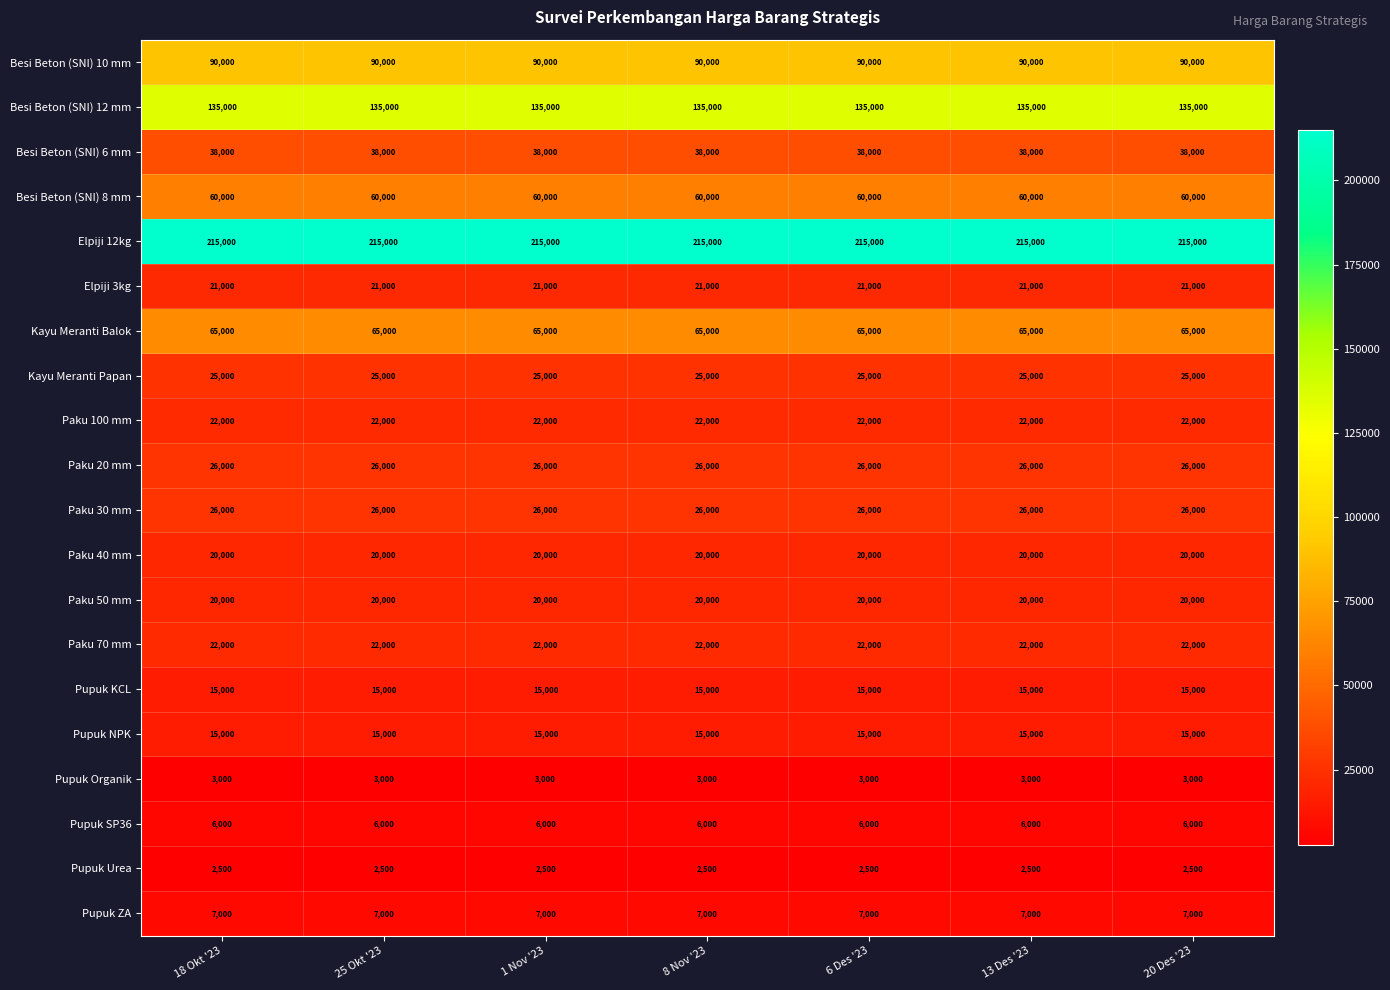

What is the total value across all series at 18 Okt '23?

833500